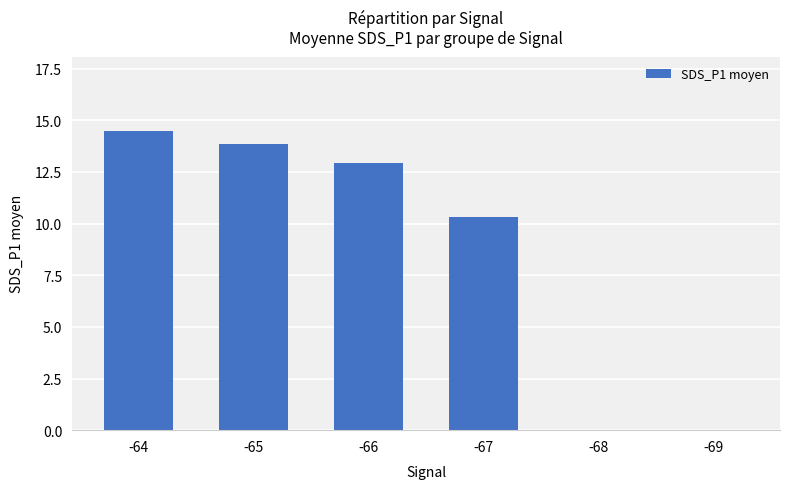

Reading left to right, list all the values displayed in this chart.

14.5	13.8	12.9	10.3	0.0	0.0